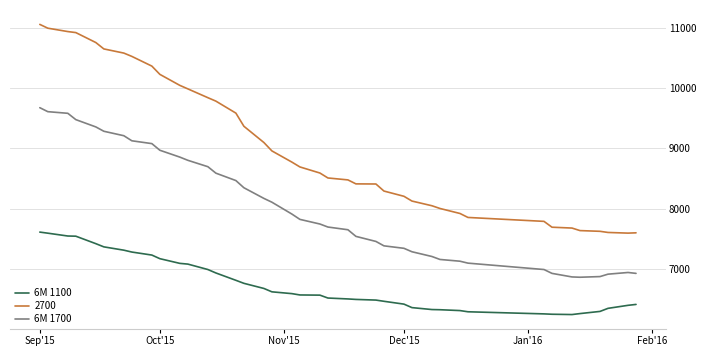

Which series has the widest spread of values?

2700